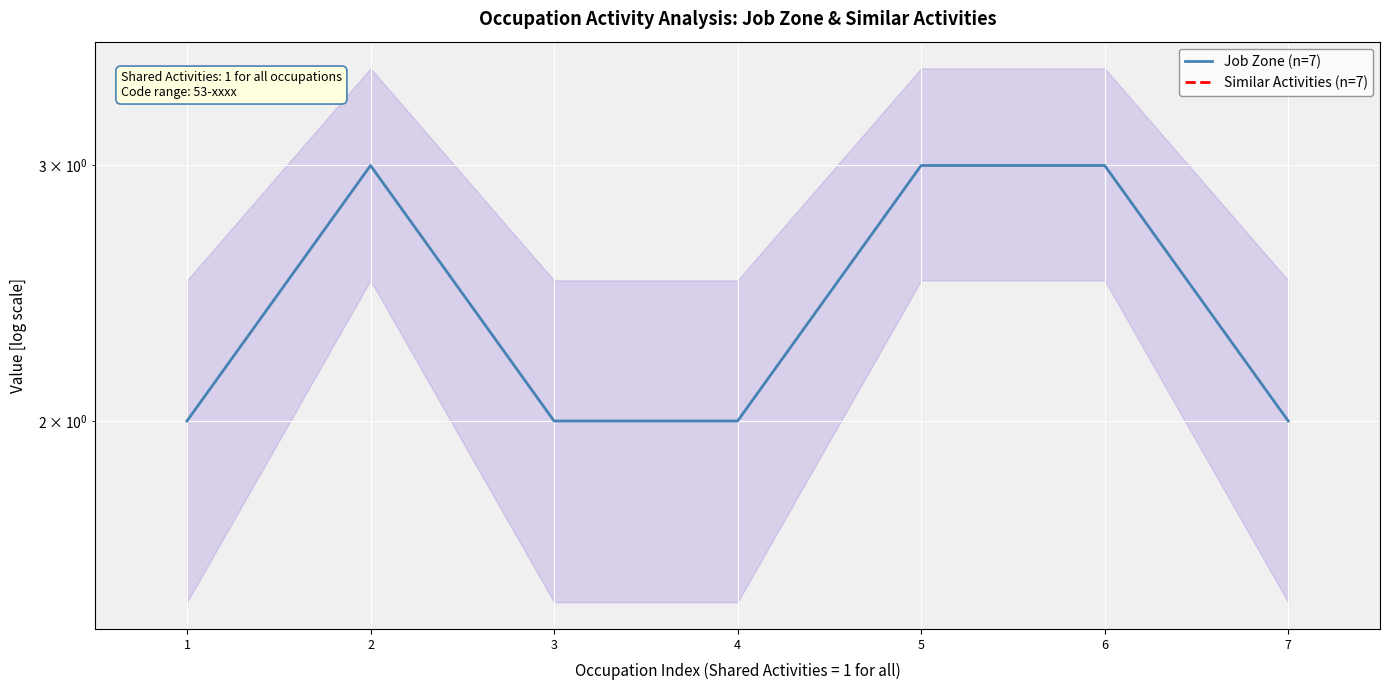

How many series are shown in this chart?

2